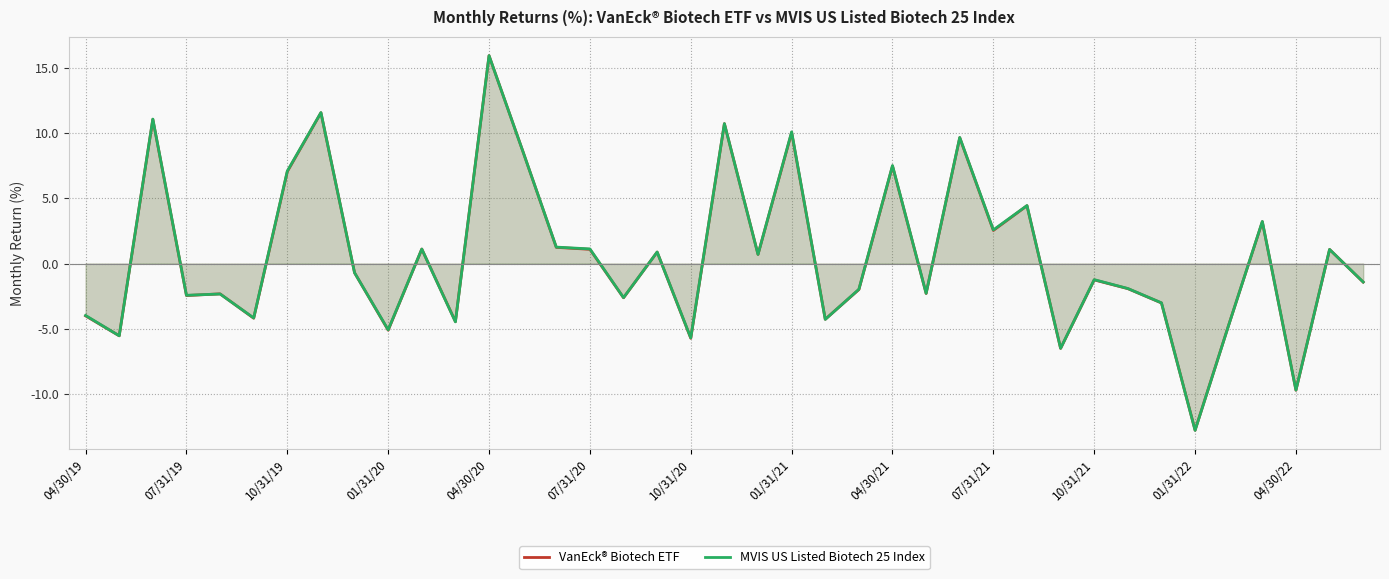

What is the value of the VanEck® Biotech ETF point at the 36th from the left?

3.2